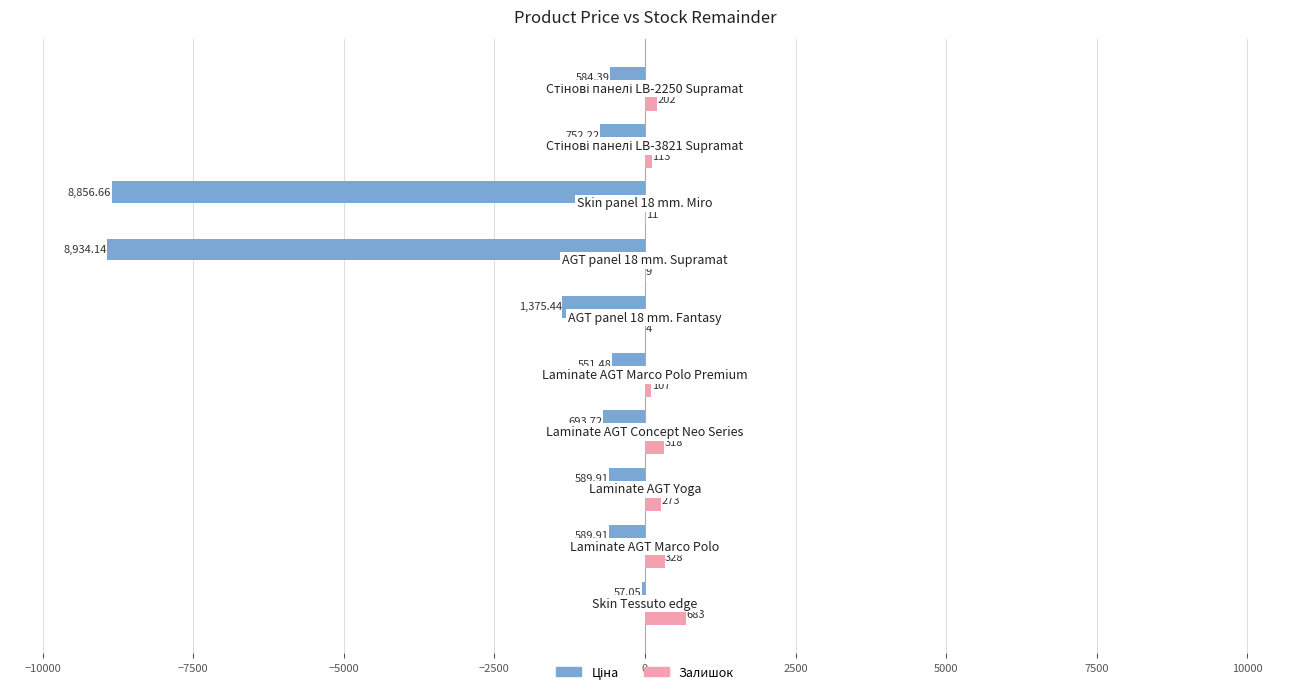

Which series has the largest total across all categories?

Залишок